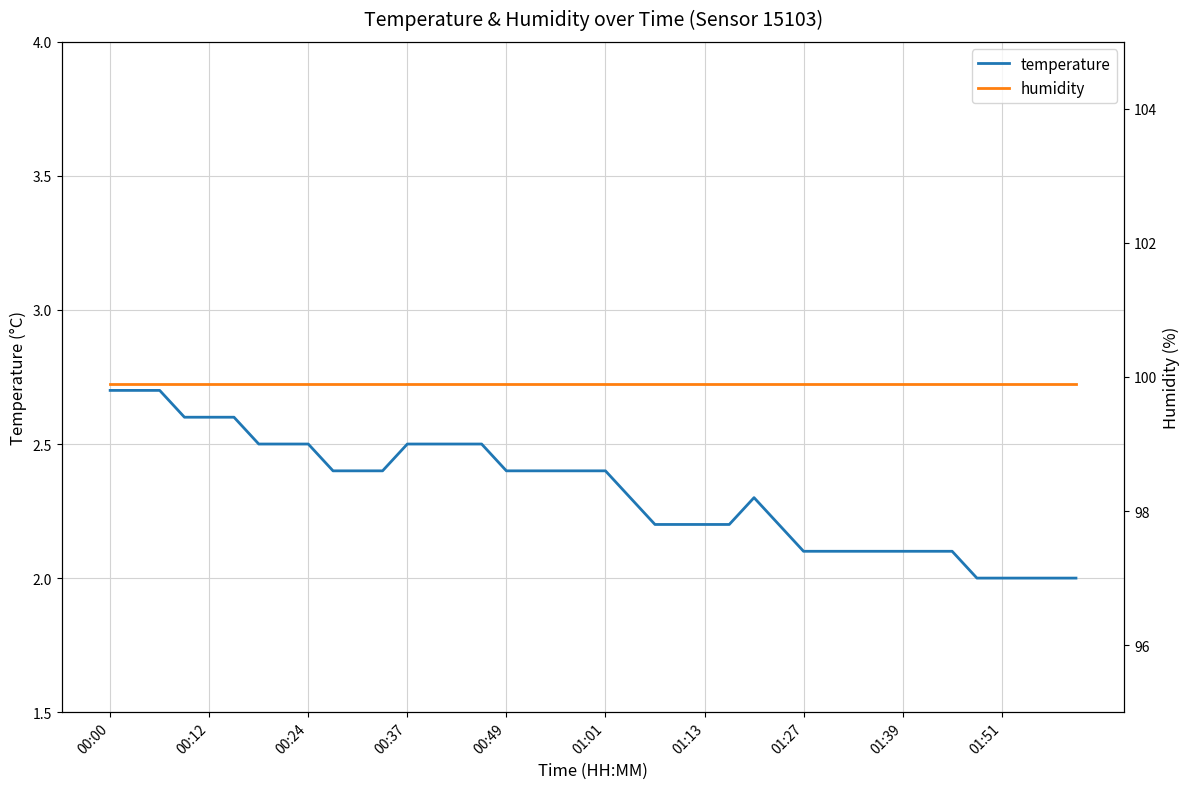

What is the maximum value for temperature?

2.7